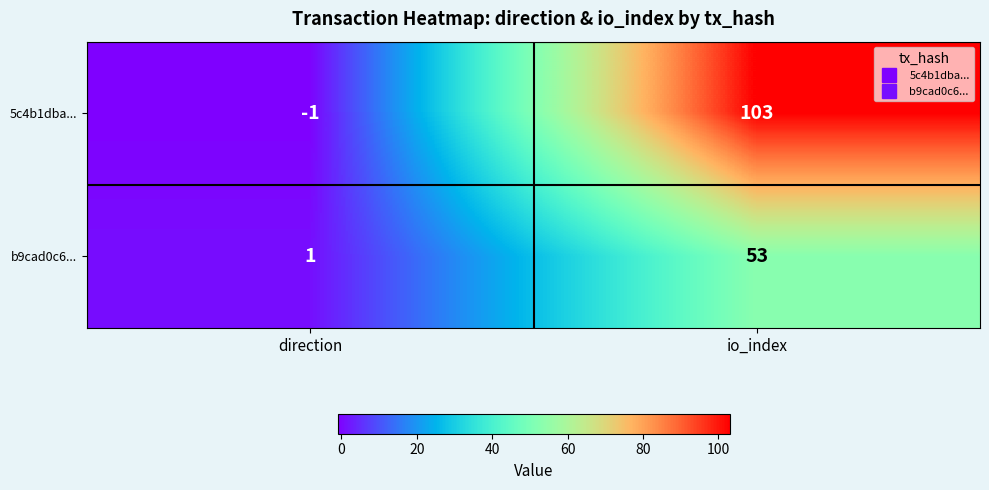

Is it true that b9cad0c6... equals 83 at io_index?

False